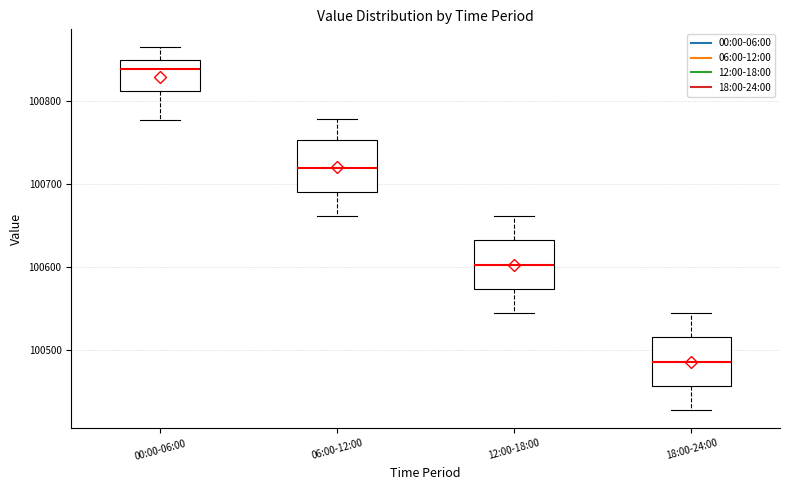

Reading left to right, transcribe this box plot: for each box, give where its median line is, the range the box spans, and where its two whiskers end, as read against the y-axis. The values are not printed on the chart, so give them approximately, as read against the axis.

00:00-06:00: median 100840, box 100810 to 100850, whiskers 100780 to 100860
06:00-12:00: median 100720, box 100690 to 100750, whiskers 100660 to 100780
12:00-18:00: median 100600, box 100570 to 100630, whiskers 100540 to 100660
18:00-24:00: median 100490, box 100460 to 100520, whiskers 100430 to 100540